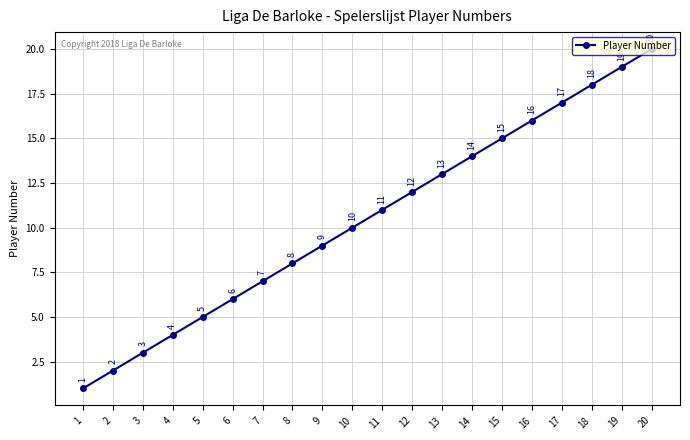

Count the number of data series in this chart.

1